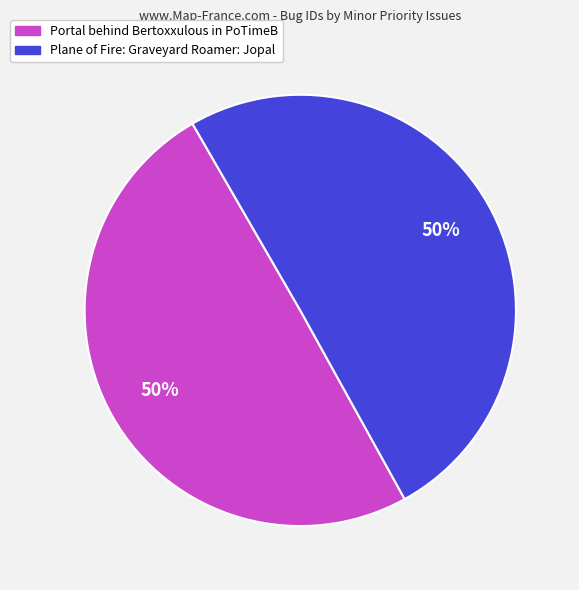

Is the sum of Plane of Fire: Graveyard Roamer: Jopal and Portal behind Bertoxxulous in PoTimeB greater than half?

Yes